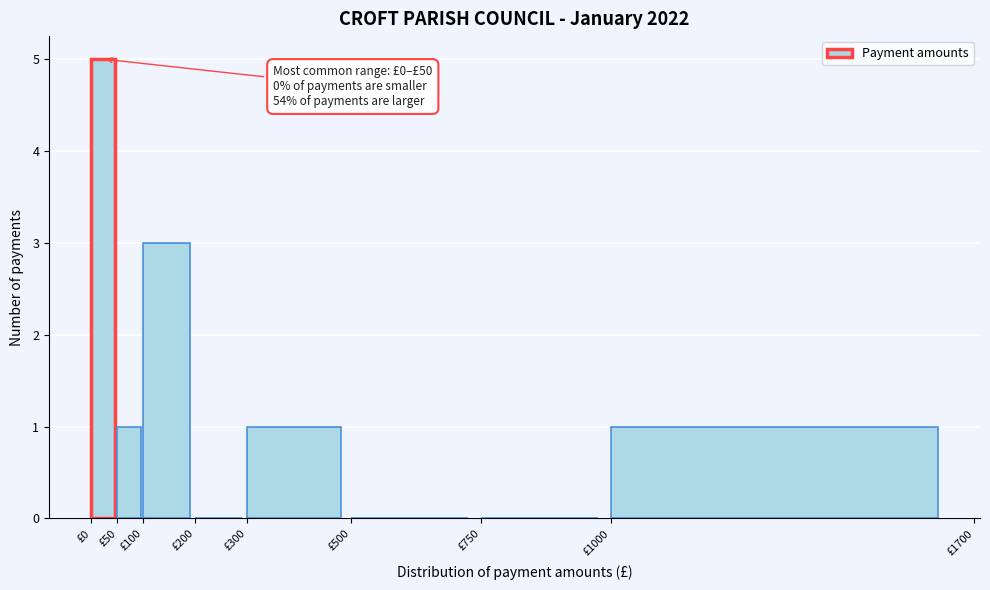

Which range on the x-axis has the tallest bar?

0 to 50